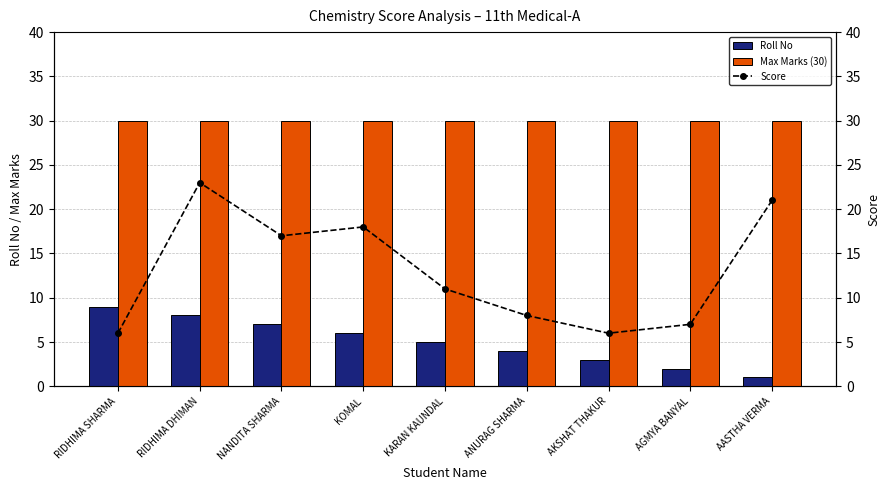

The Roll No series shows 9 at RIDHIMA SHARMA. True or false?

True